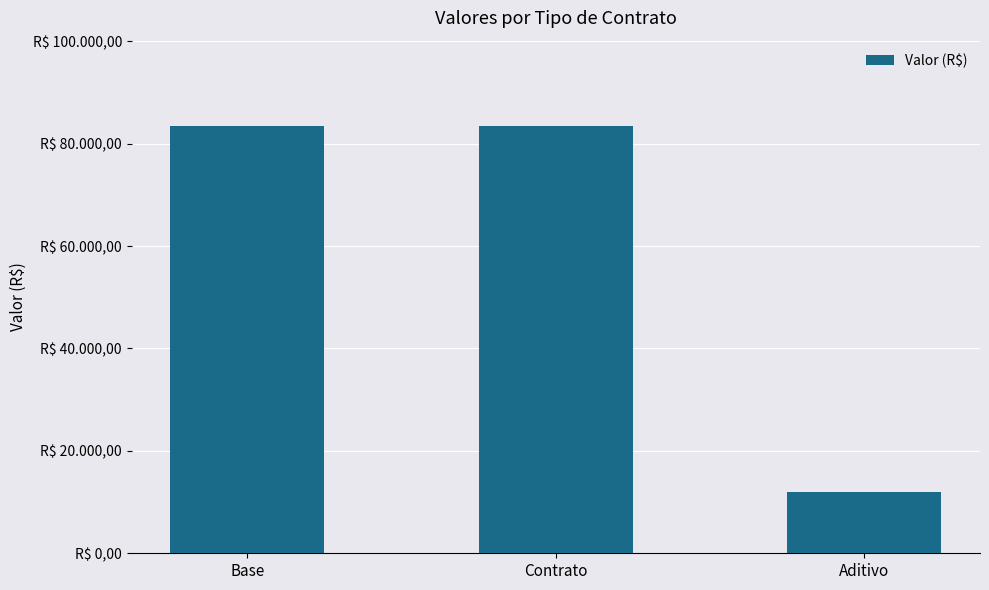

What is the change in value from Base to Aditivo?

-71461.5